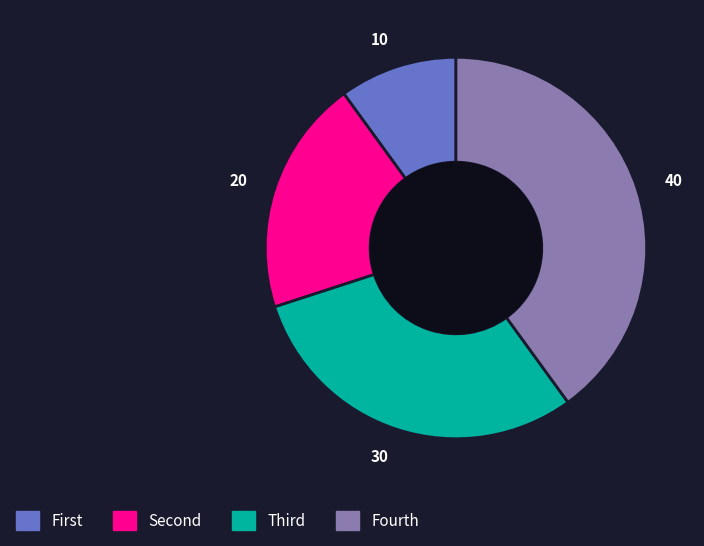

Rank the categories by value from lowest to highest.

10, 20, 30, 40